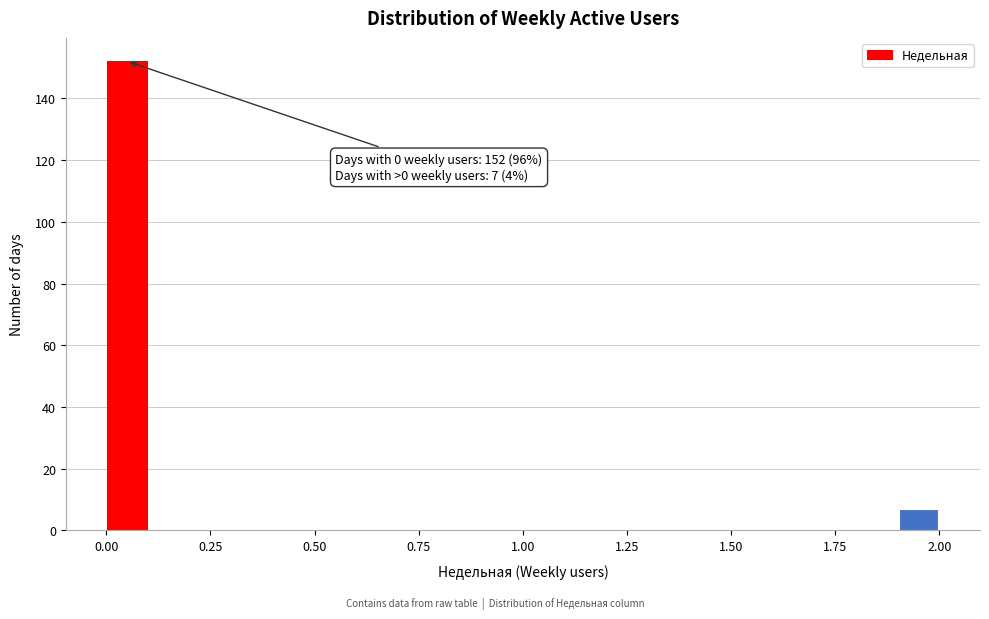

Around what value on the x-axis is the tallest bar? Give the approximate position of its centre, as read against the axis.

0.05